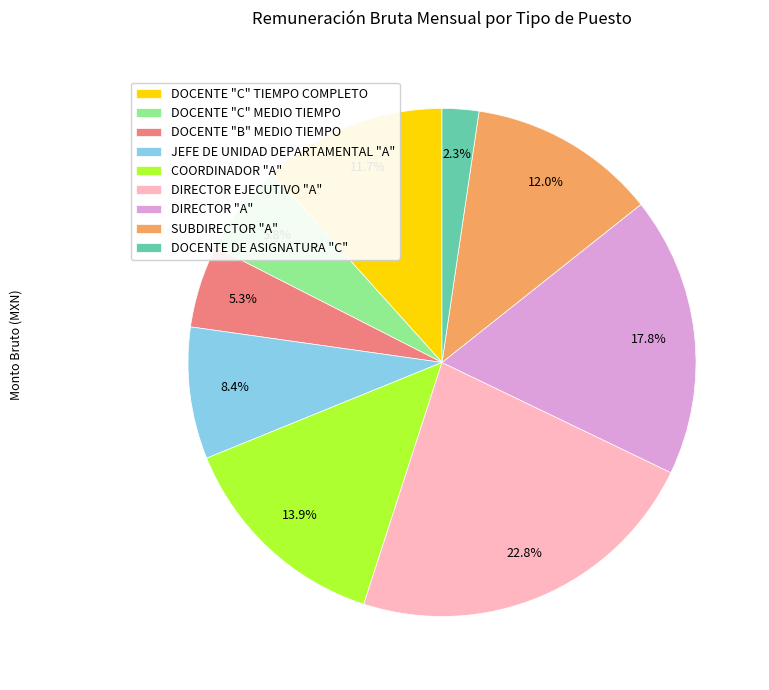

Combined, do DIRECTOR EJECUTIVO "A" and DOCENTE DE ASIGNATURA "C" account for over 50%?

No